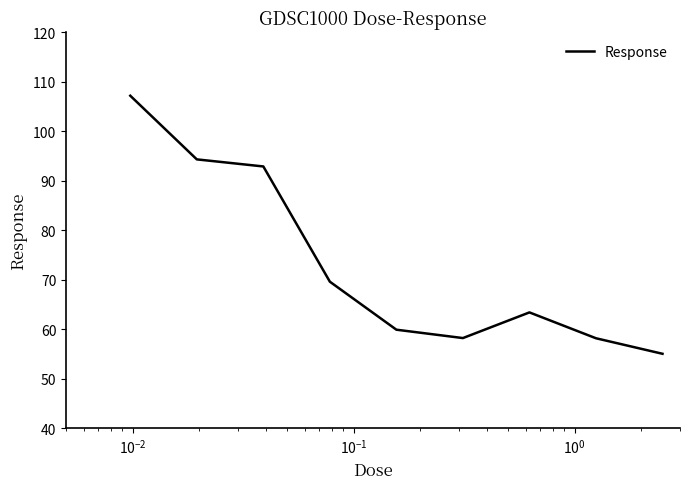

What is the maximum value shown in the chart?

107.2